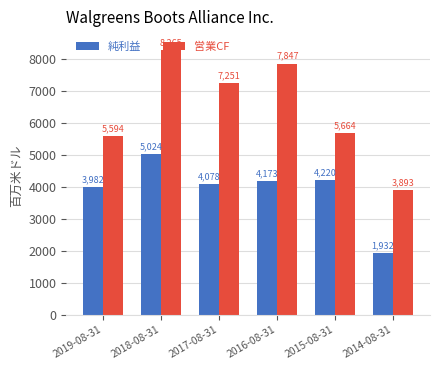

List the labels in order of 純利益 value, smallest first.

2014-08-31, 2019-08-31, 2017-08-31, 2016-08-31, 2015-08-31, 2018-08-31